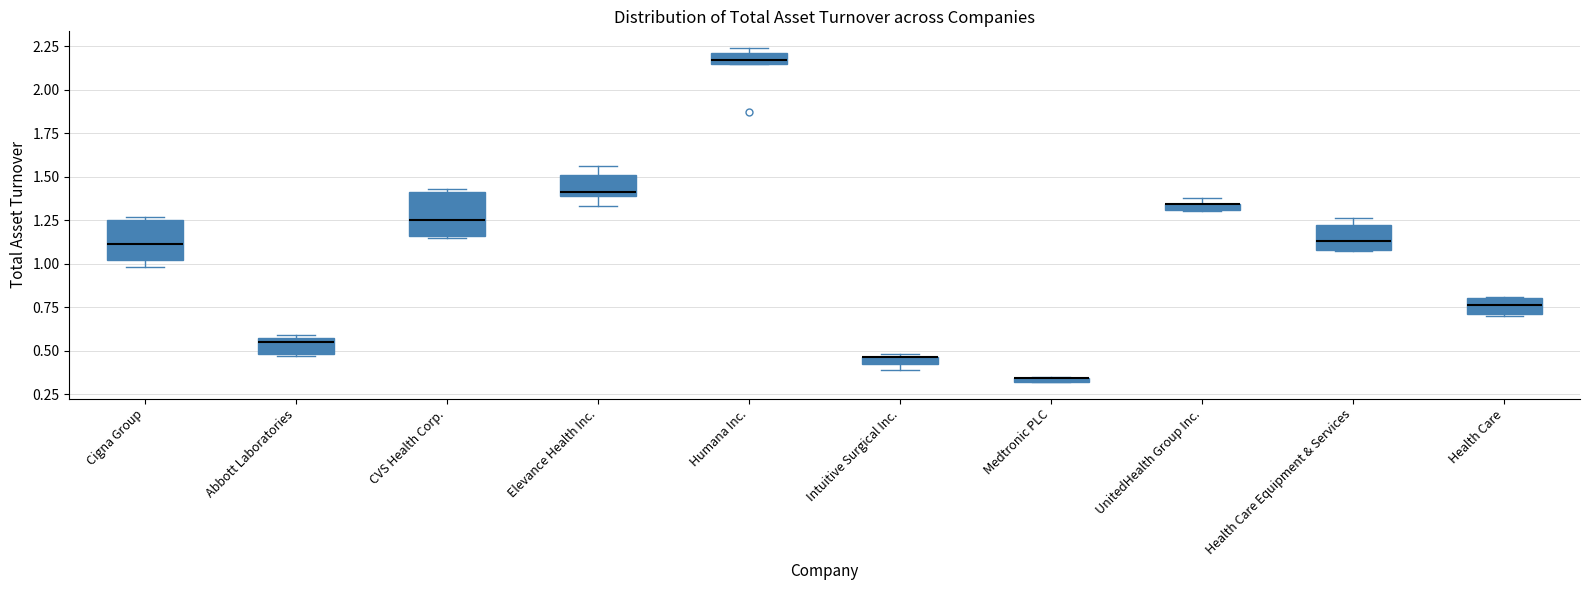

Where is the upper edge of the box for Abbott Laboratories on the y-axis? The values are not printed on the chart, so give them approximately, as read against the axis.

0.55